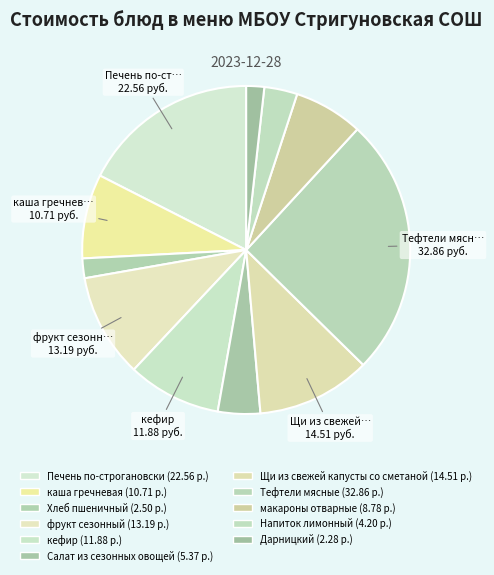

Approximately how many times larger is the value at Печень по-строгановски compared to каша гречневая?

2.1